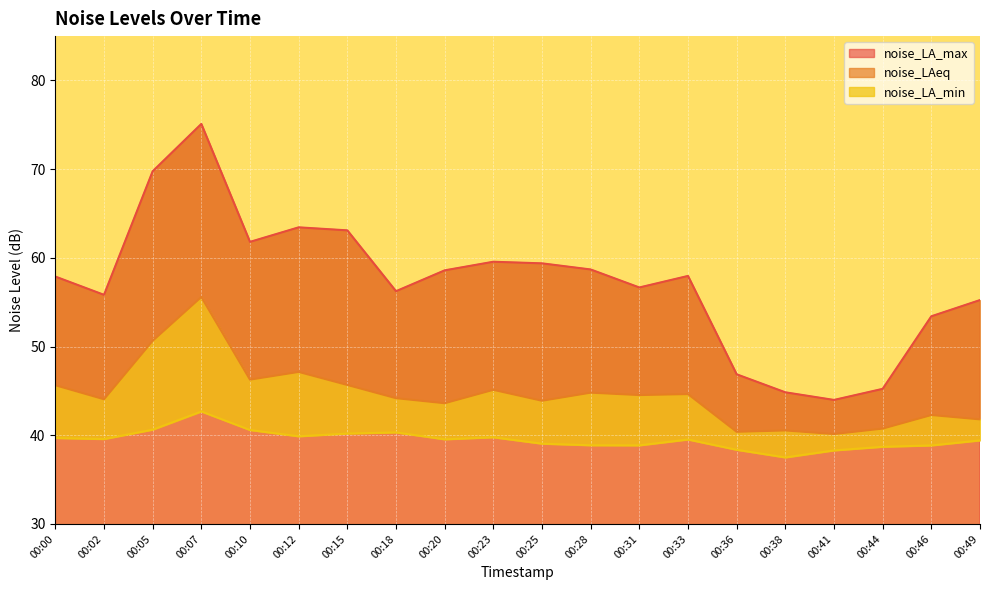

How many data points does each series have?

20